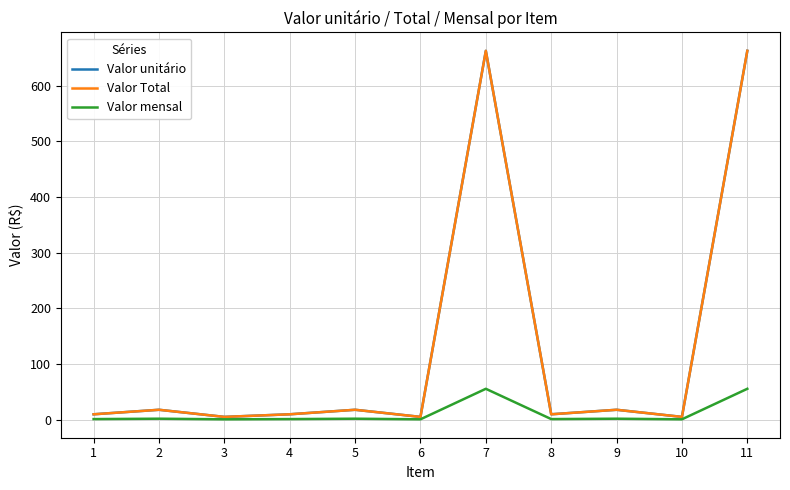

Which series has the largest total across all categories?

Valor unitário